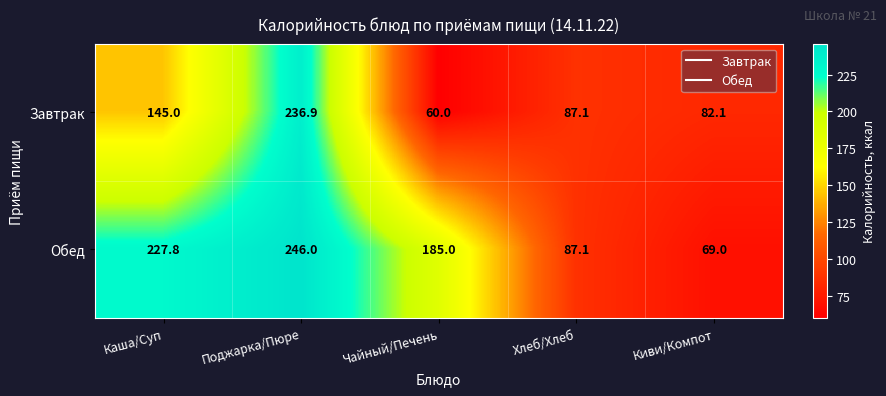

List the series in order of their overall mean, highest first.

Обед, Завтрак